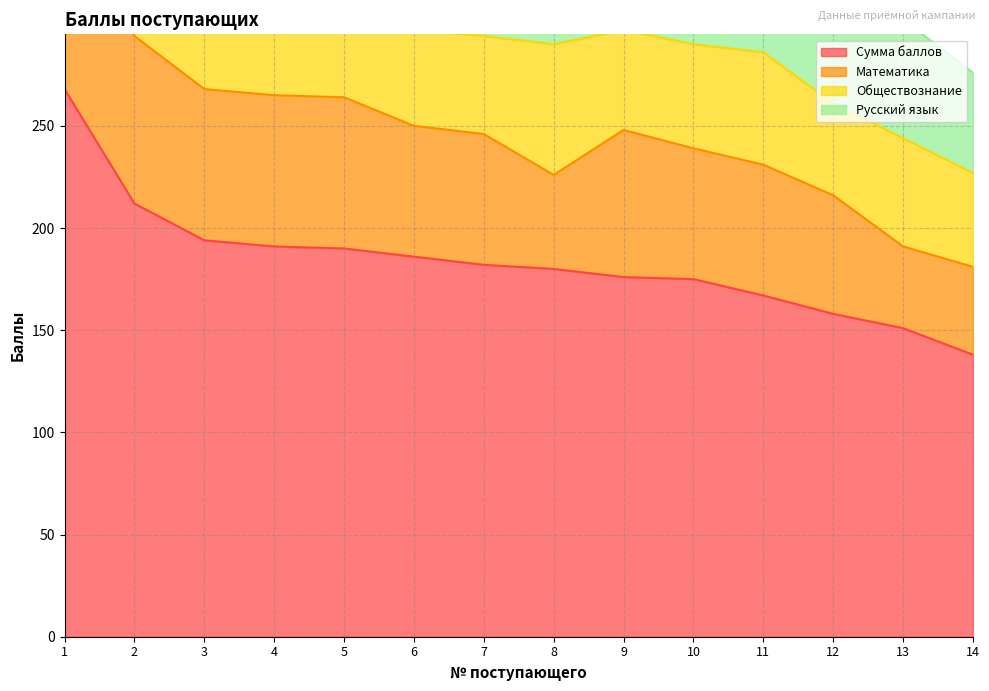

In Обществознание, how many points are higher than both neighbors (excluding endpoints)?

3